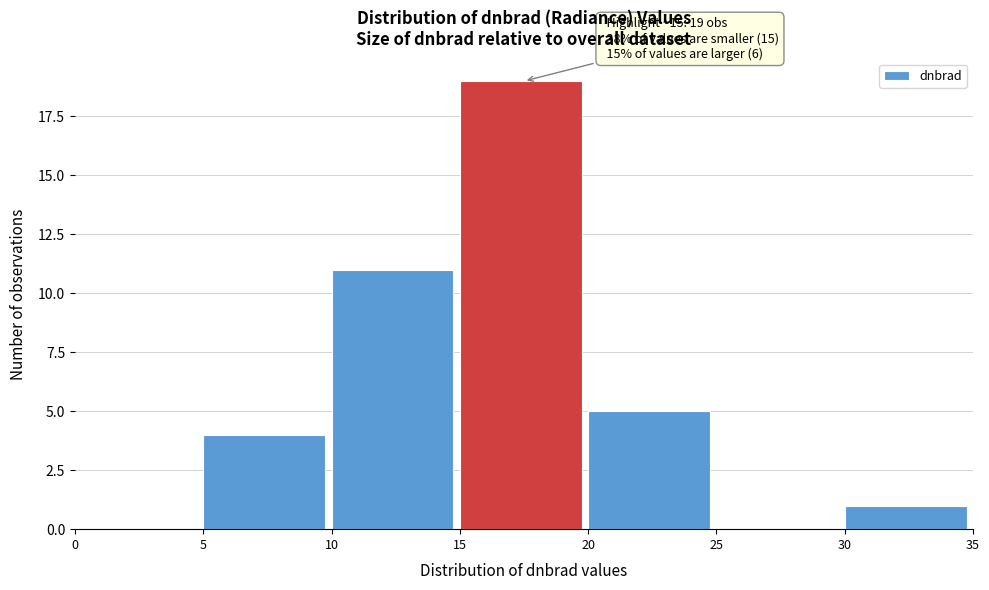

Which range on the x-axis has the tallest bar?

15 to 20